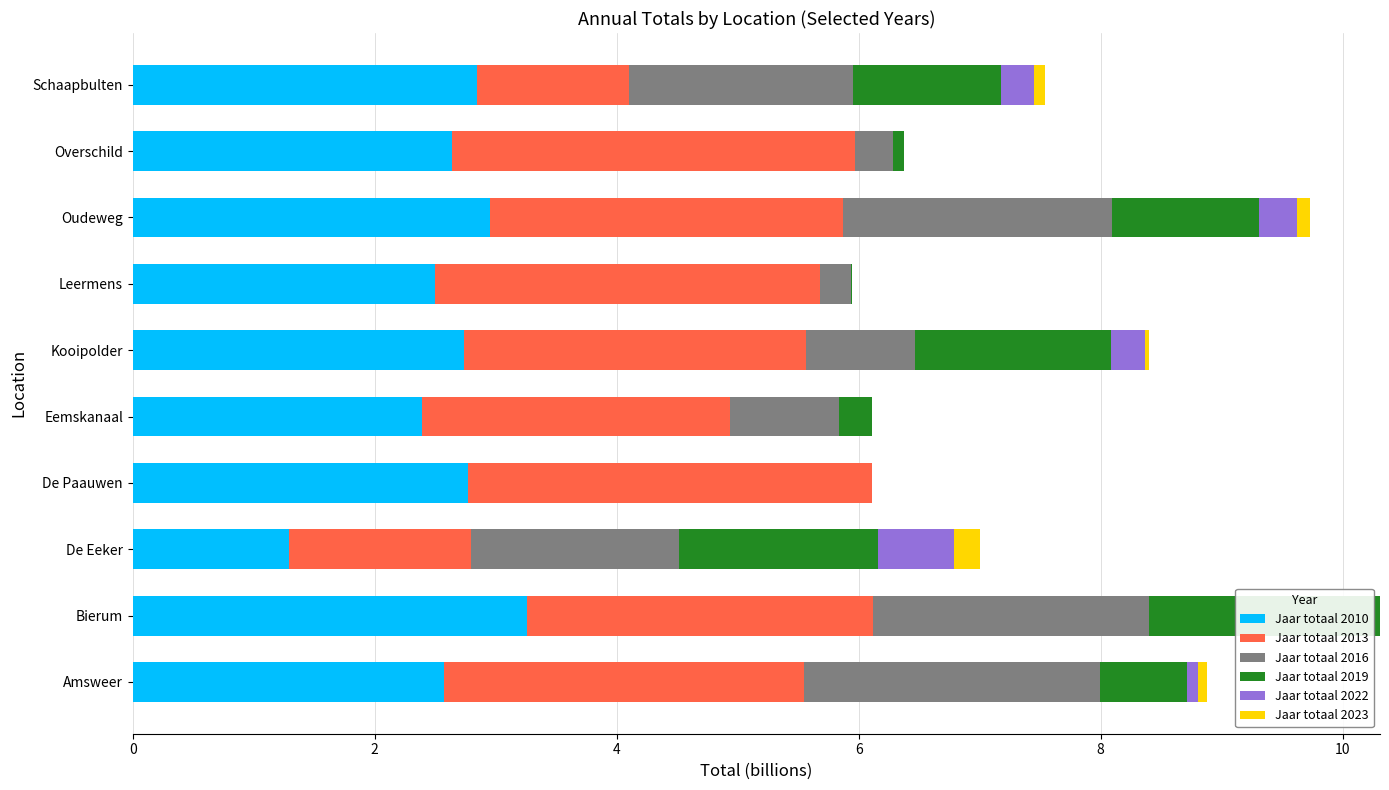

Which category has the highest value in the Jaar totaal 2010 series?

Bierum